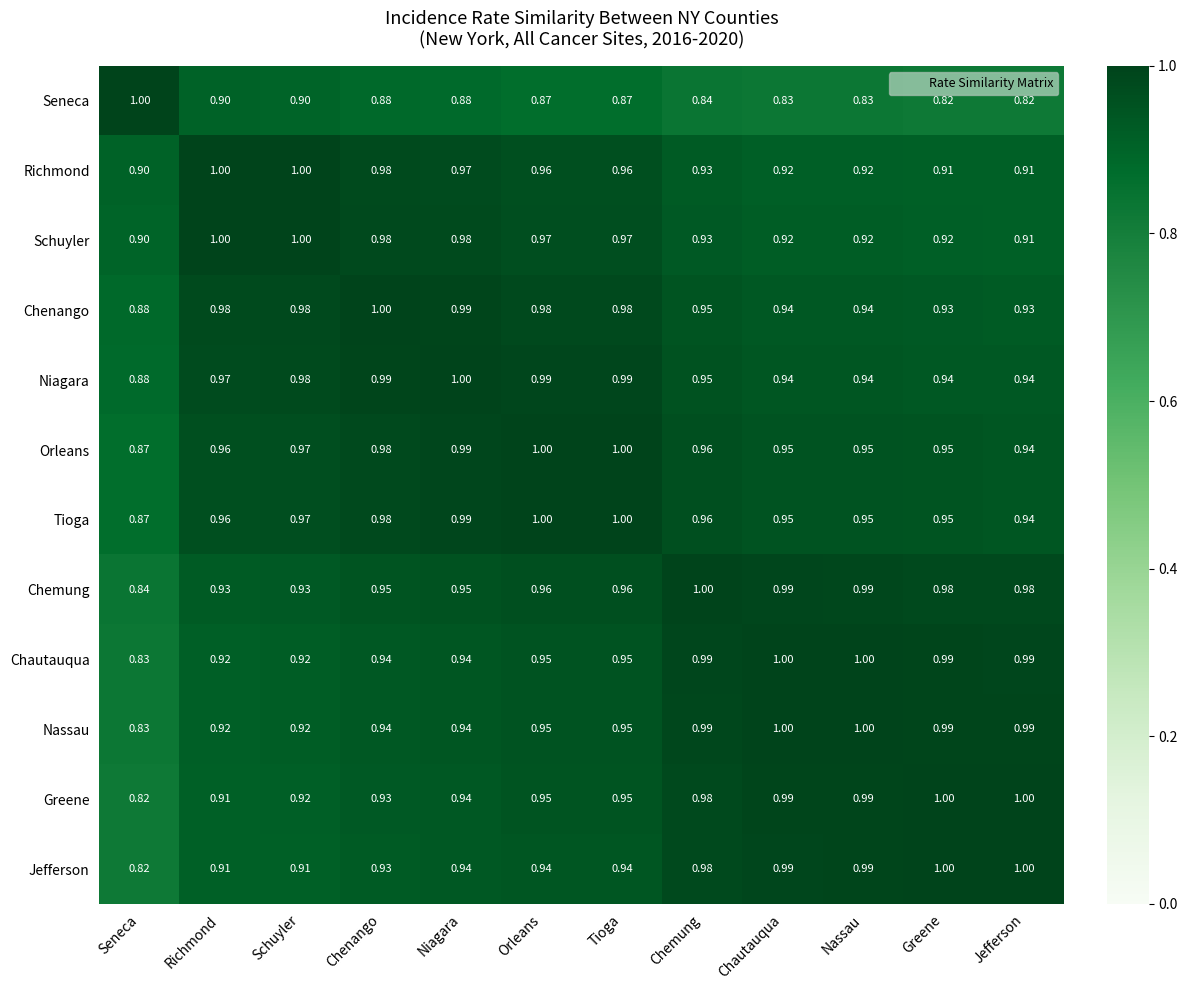

Is the value of Schuyler at Tioga greater than the value of Jefferson at Niagara?

Yes